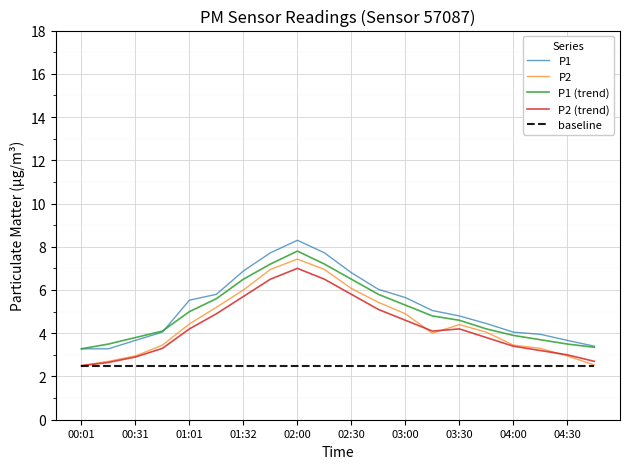

What is the highest value of the baseline series?

2.5